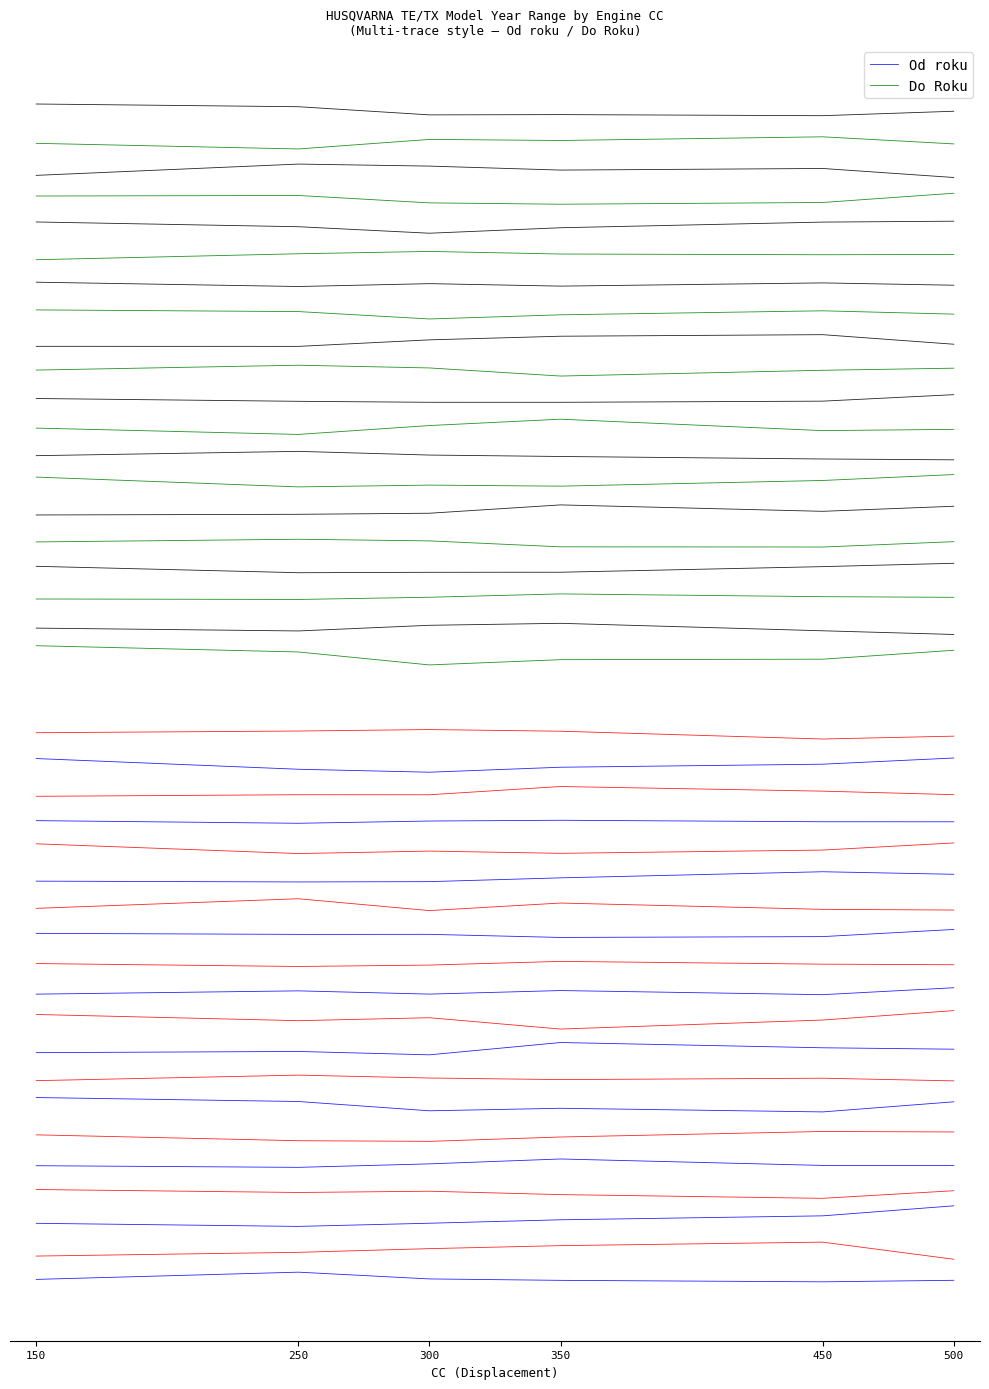

Which series has the widest spread of values?

Od roku